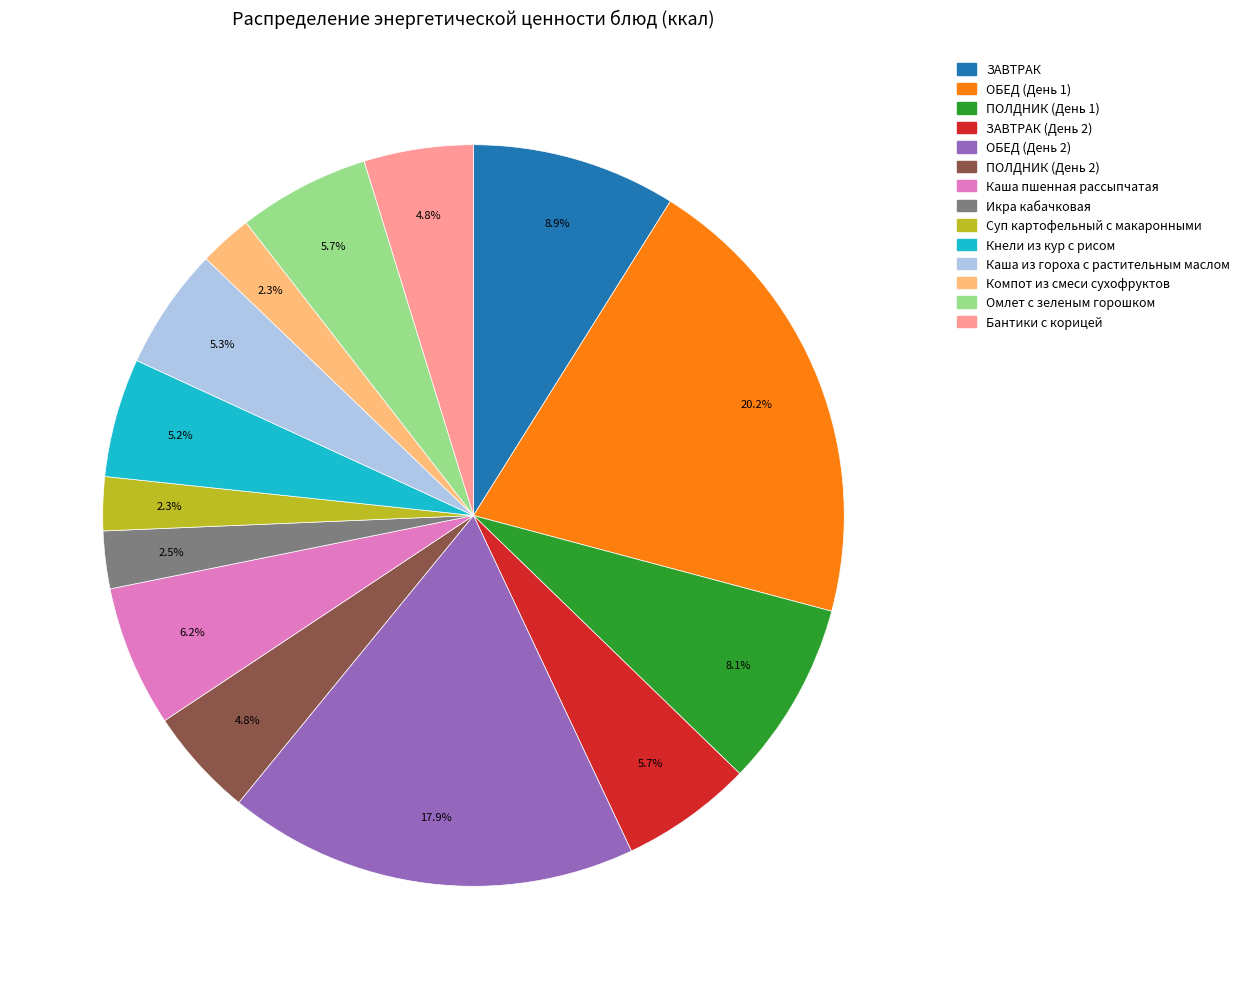

Is there any slice that represents more than half of the pie?

No